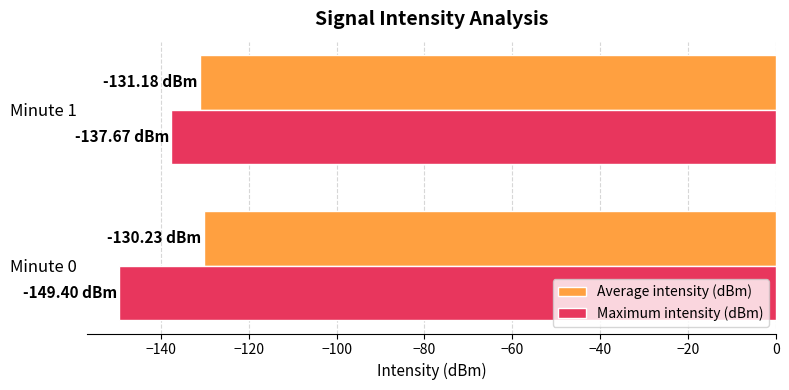

What is the total value across all series at Minute 1?

-268.9